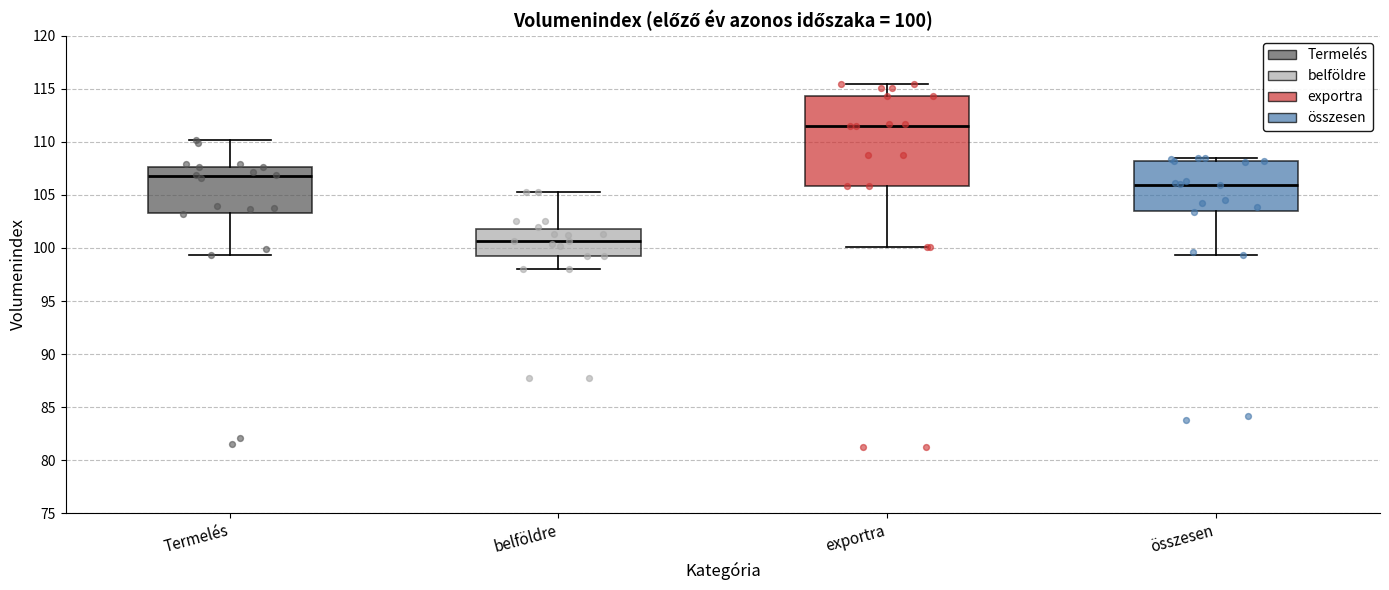

Which box's median line is the highest?

exportra